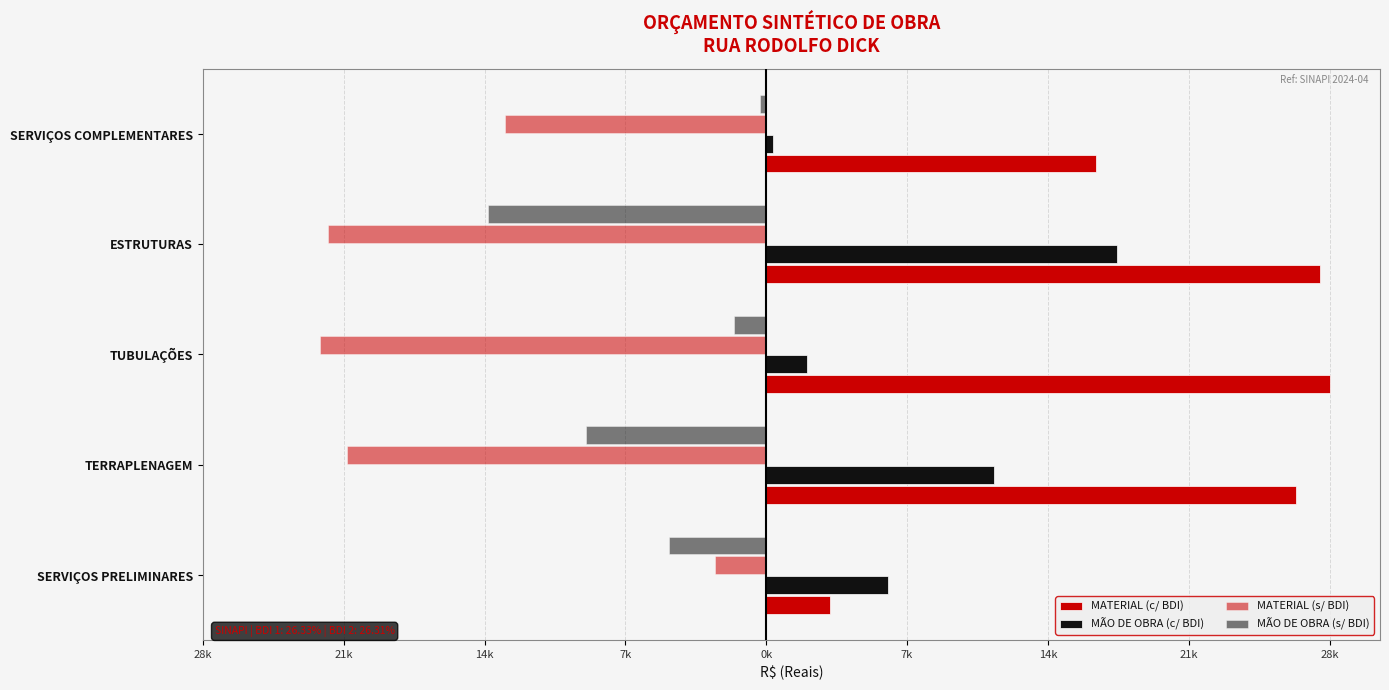

What is the difference between the second highest and minimum values in the MÃO DE OBRA (c/ BDI) series?

11191.4